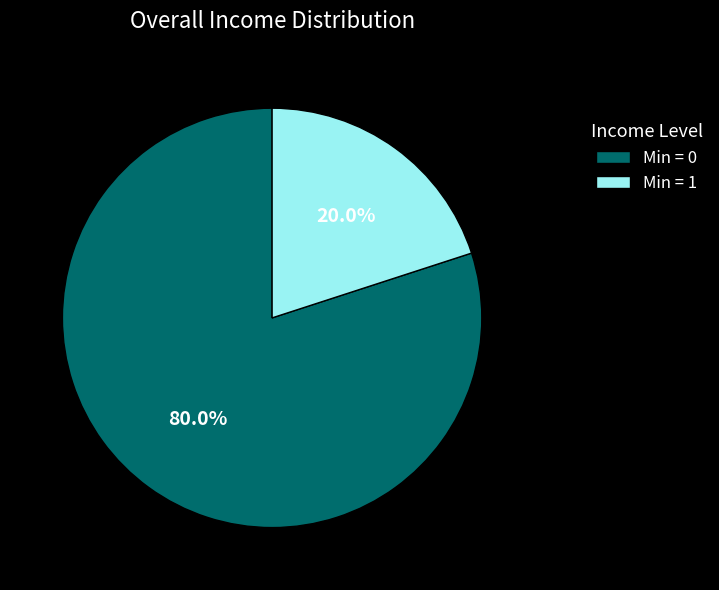

Rank the categories by value from lowest to highest.

Min = 1, Min = 0